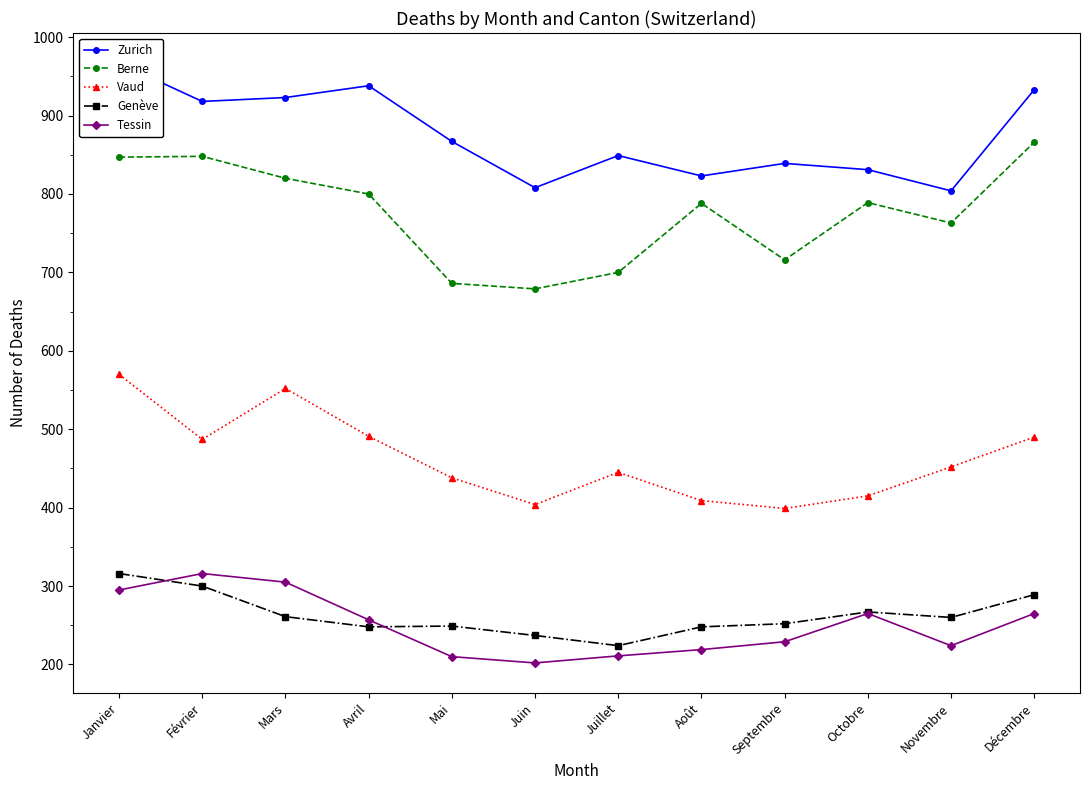

At which label does Vaud reach its peak?

Janvier